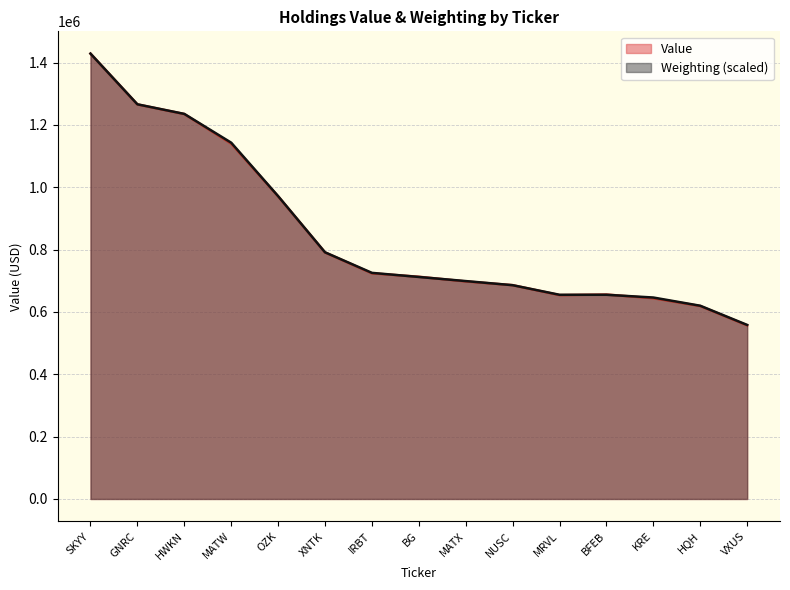

Which series has the largest total across all categories?

Weighting